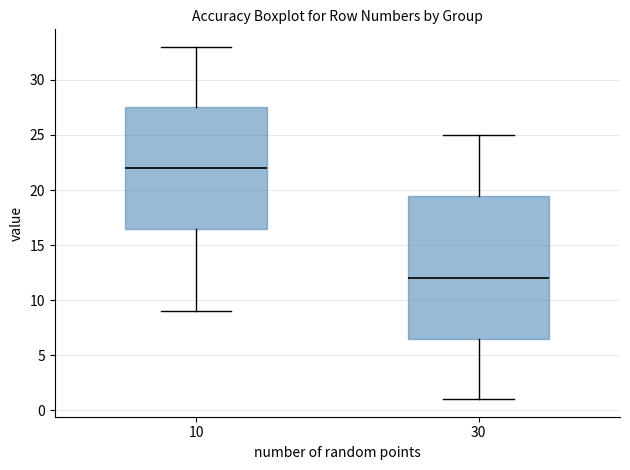

Where does the lower whisker of the box at x = 30 end on the y-axis? The values are not printed on the chart, so give them approximately, as read against the axis.

1.0